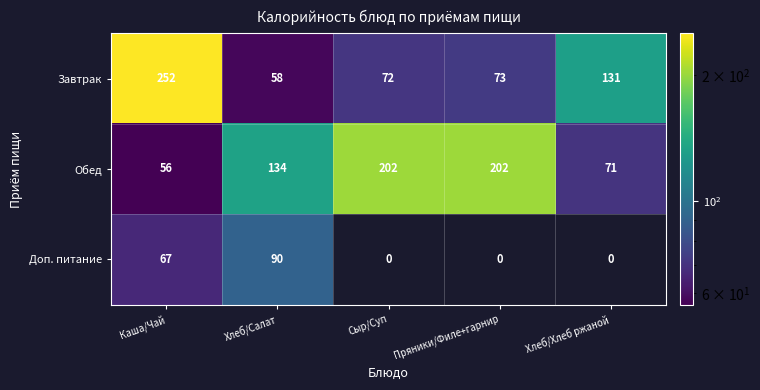

Rank the series at Хлеб/Салат from lowest to highest value.

Завтрак, Доп. питание, Обед